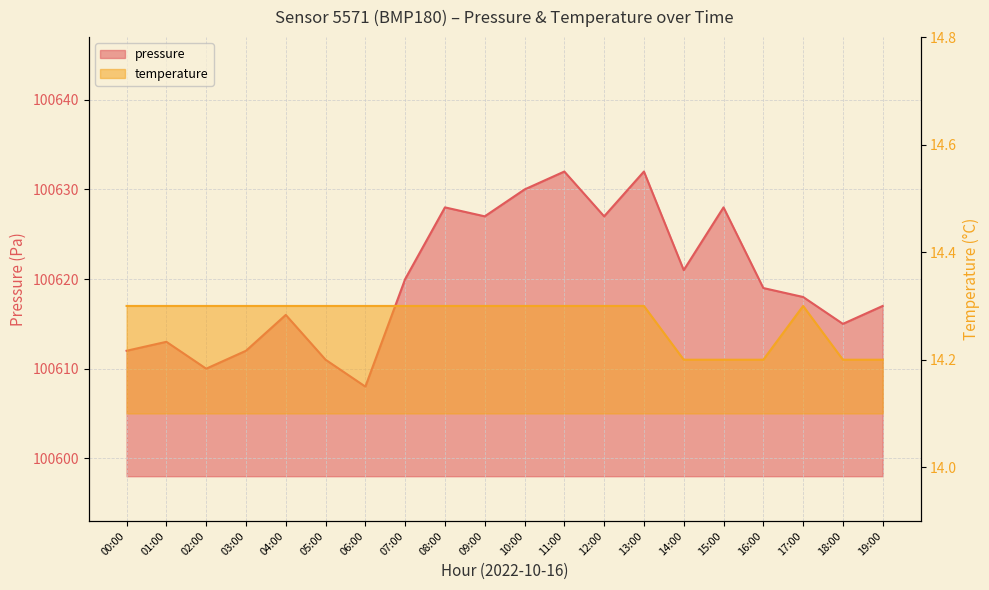

What is the value of the temperature point at the 1st from the left?

14.3